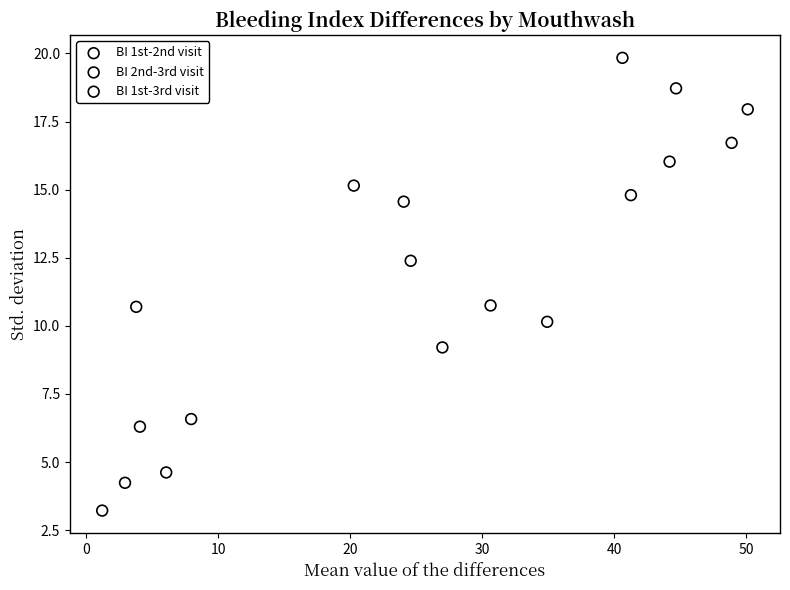

Which series has the largest Y range (max minus min)?

BI 1st-2nd visit